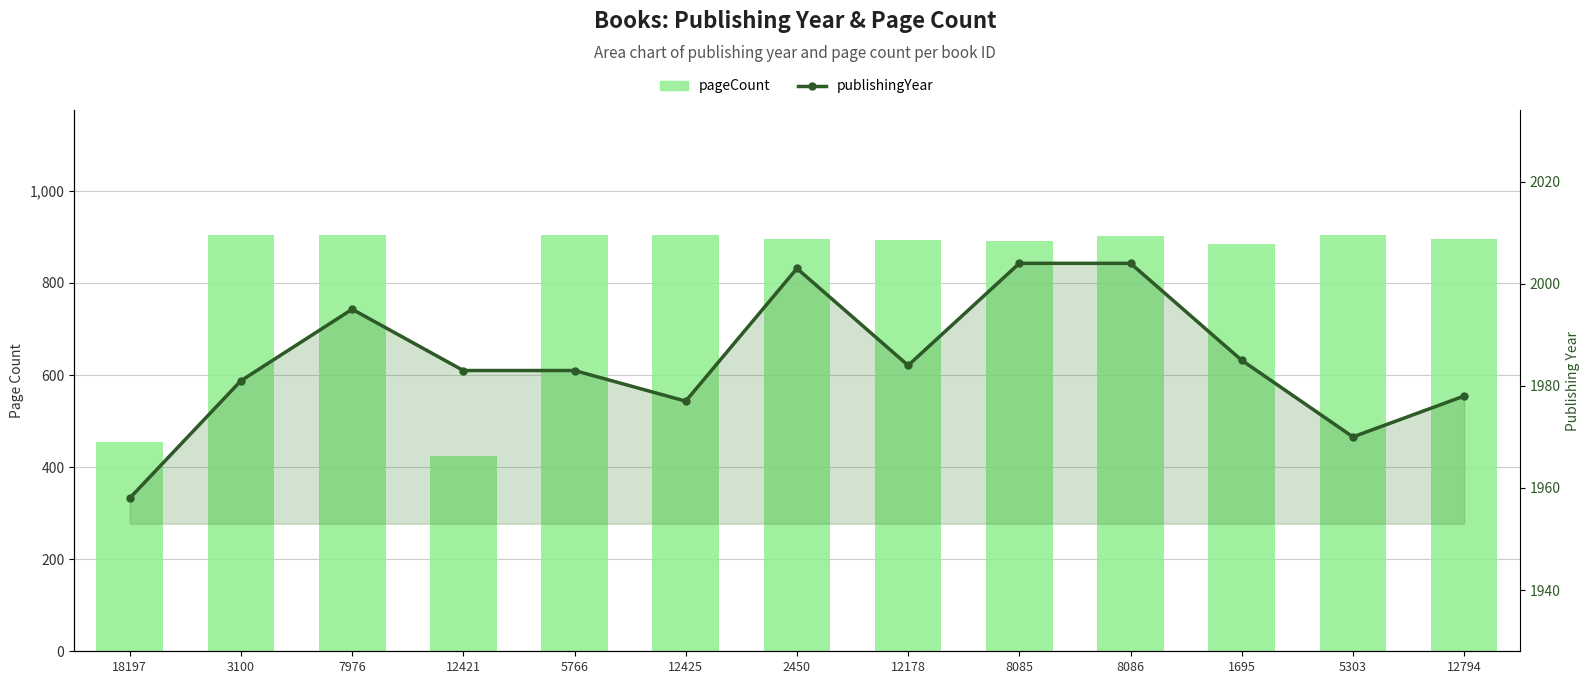

What is the spread (max minus min) of values at 12425?

1073